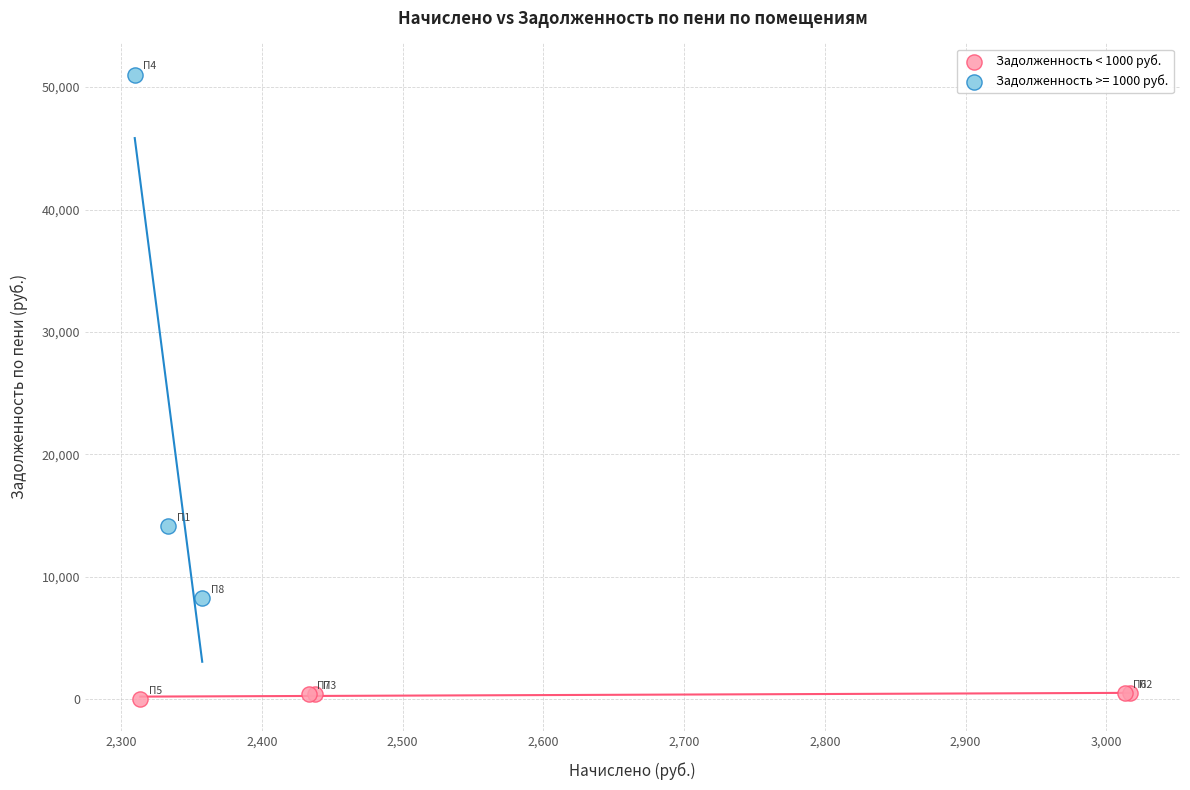

Which series reaches the minimum Y coordinate?

Задолженность < 1000 руб.